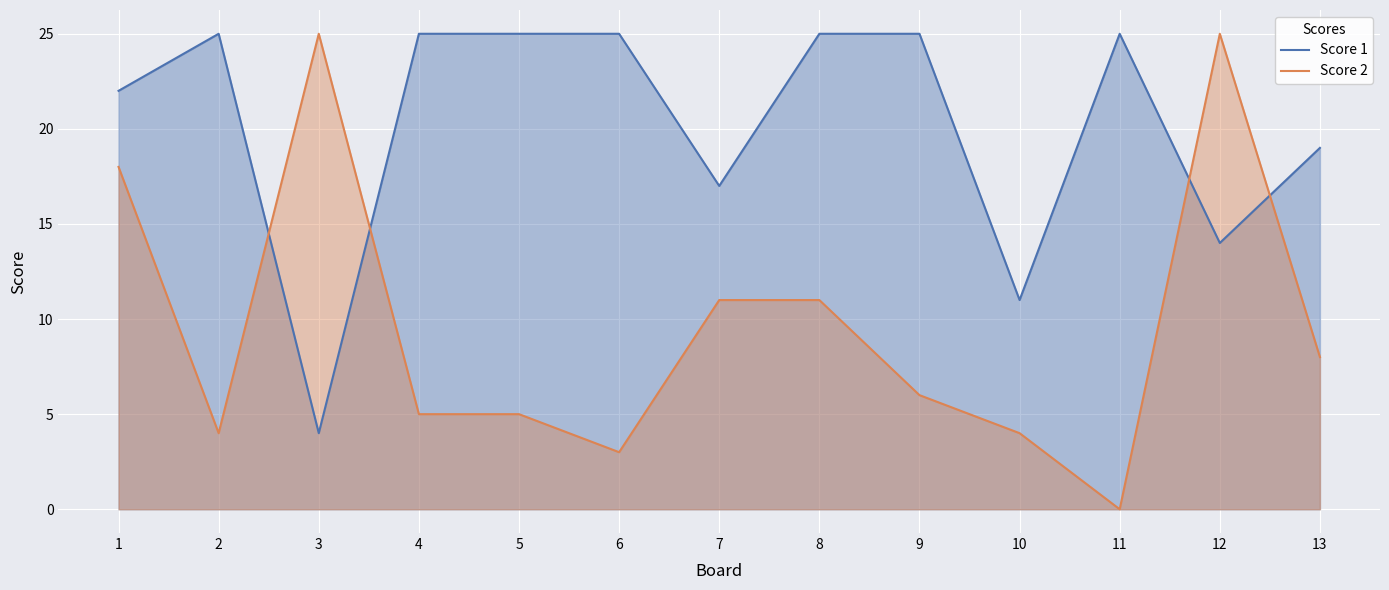

Between 9 and 10, which is larger?

9